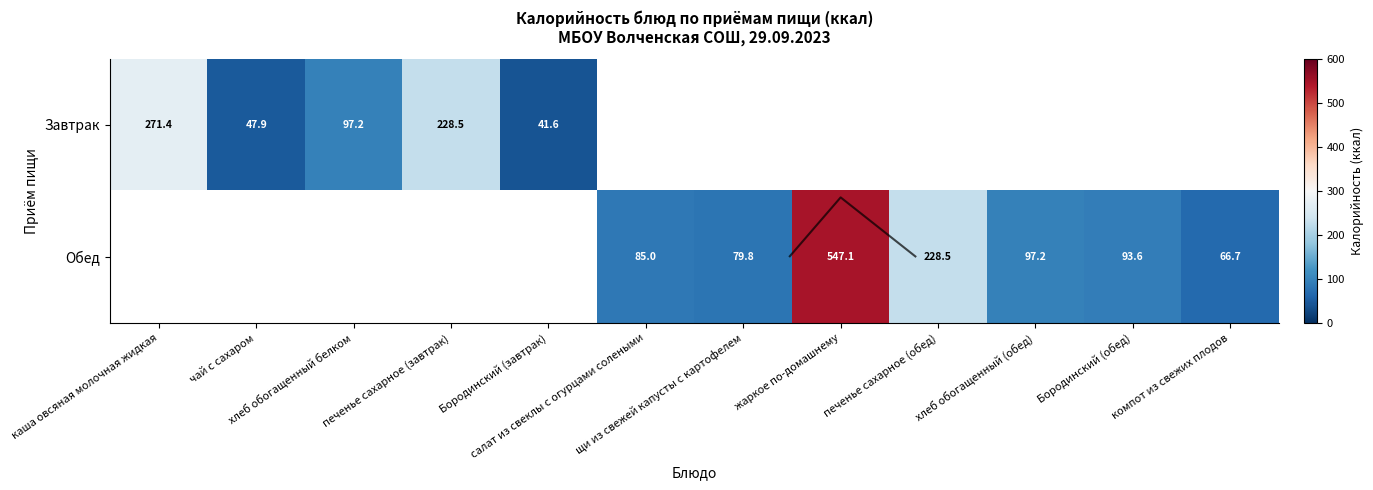

Which category has the highest value in the Завтрак series?

каша овсяная молочная жидкая